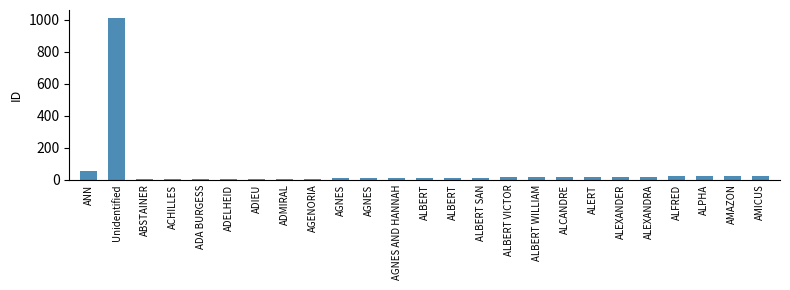

At which label is the value closest to 505?

ANN